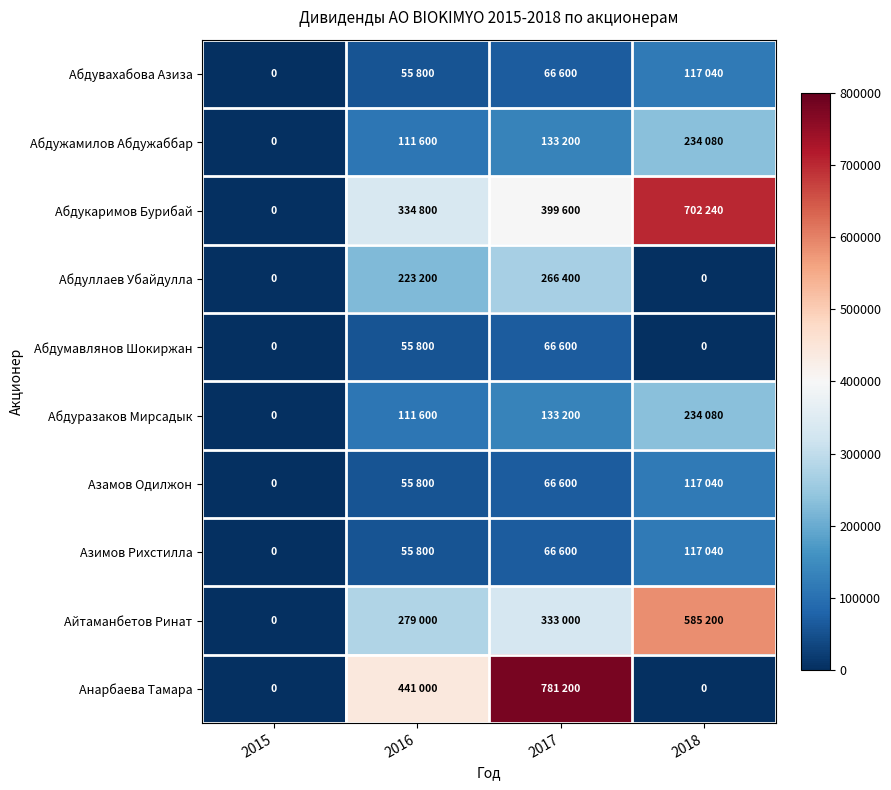

How many values in the Абдумавлянов Шокиржан series are below 55800?

2